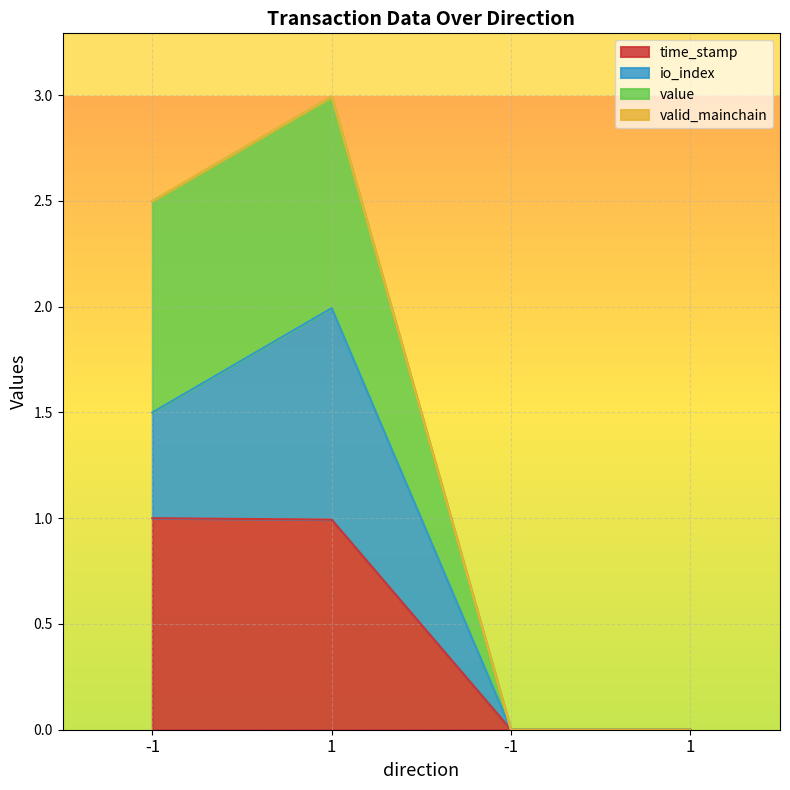

Does the chart display data point markers on the line(s)?

No